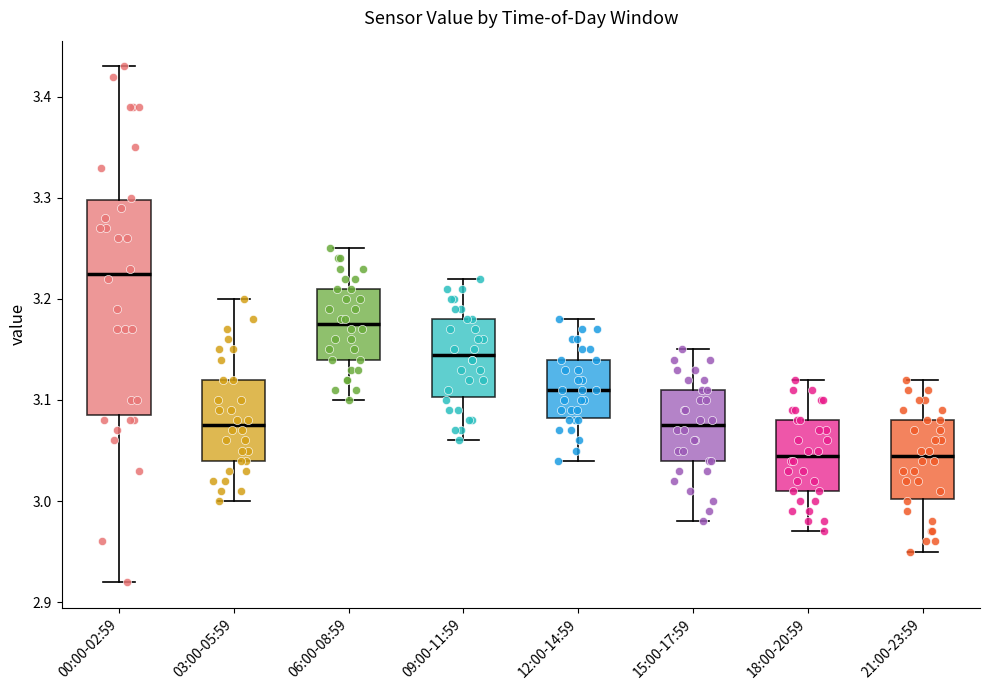

Reading left to right, read every box against the y-axis: the position of its median line, the range the box covers, and the ends of its whiskers. The values are not printed on the chart, so give them approximately, as read against the axis.

00:00-02:59: median 3.23, box 3.09 to 3.30, whiskers 2.92 to 3.43
03:00-05:59: median 3.08, box 3.04 to 3.12, whiskers 3.00 to 3.20
06:00-08:59: median 3.18, box 3.14 to 3.21, whiskers 3.10 to 3.25
09:00-11:59: median 3.15, box 3.10 to 3.18, whiskers 3.06 to 3.22
12:00-14:59: median 3.11, box 3.08 to 3.14, whiskers 3.04 to 3.18
15:00-17:59: median 3.08, box 3.04 to 3.11, whiskers 2.98 to 3.15
18:00-20:59: median 3.05, box 3.01 to 3.08, whiskers 2.97 to 3.12
21:00-23:59: median 3.05, box 3.00 to 3.08, whiskers 2.95 to 3.12